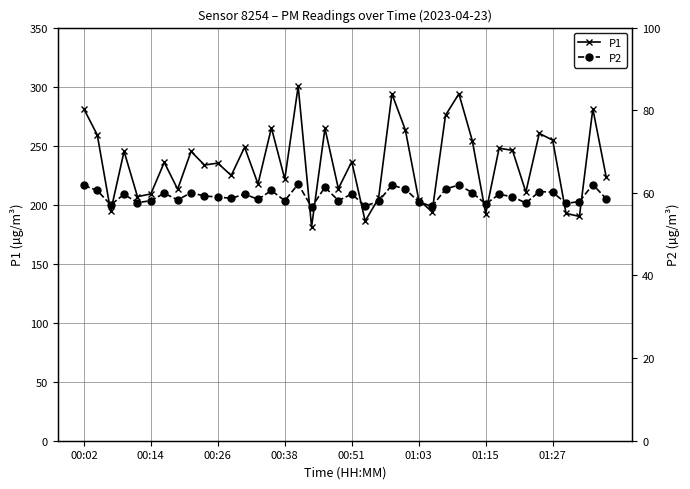

True or false: P1 has more than 2 interior local peaks.

True